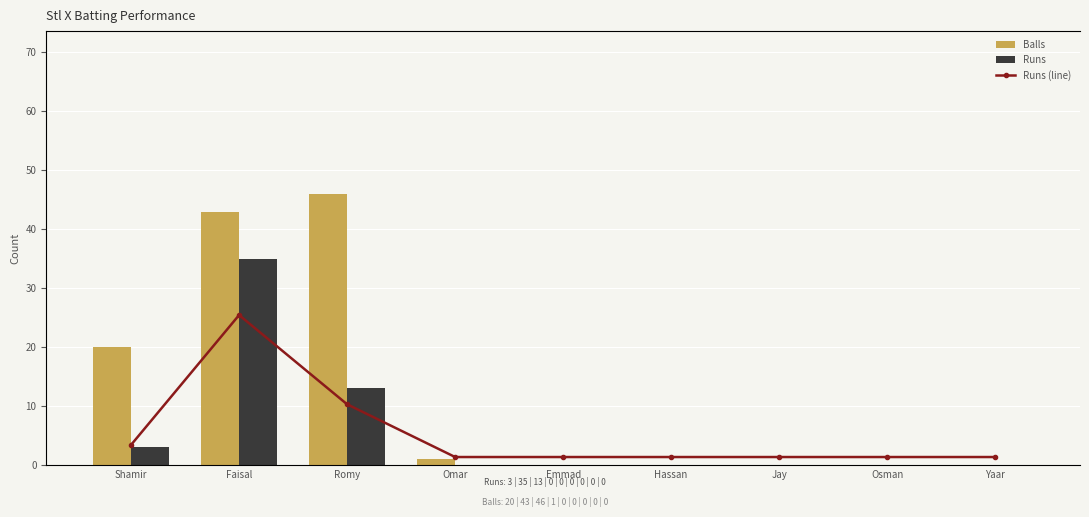

What is the difference between the second highest and minimum values in the Balls series?

43